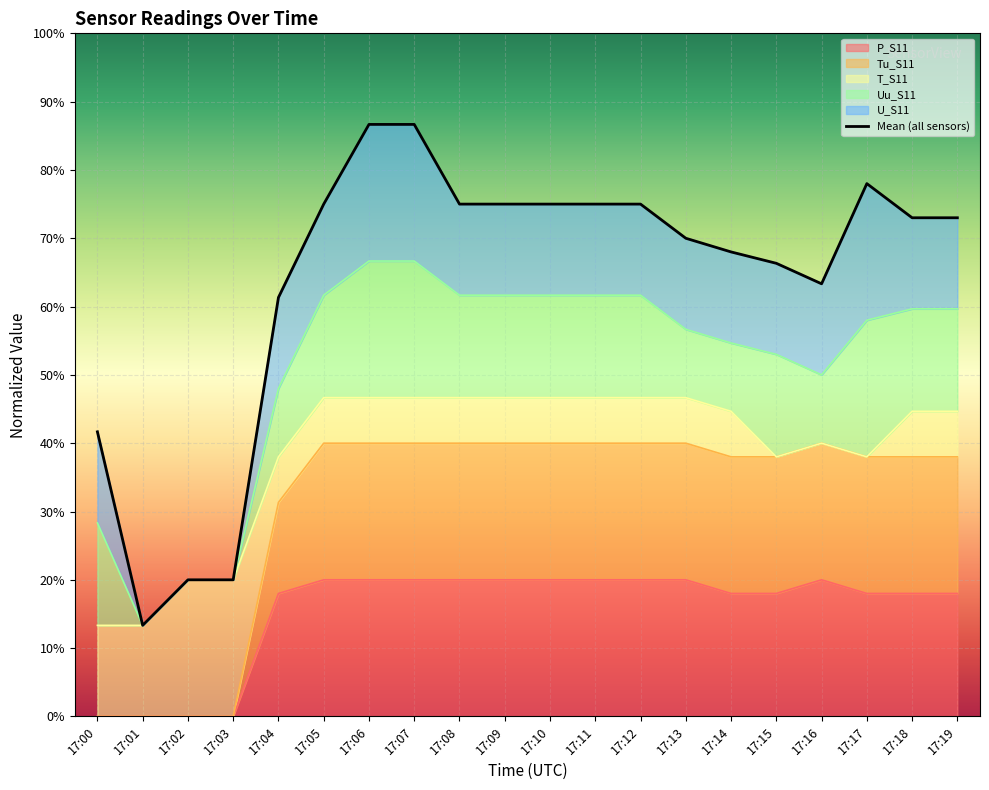

Rank the categories by value from lowest to highest.

17:01, 17:02, 17:03, 17:00, 17:04, 17:16, 17:15, 17:14, 17:13, 17:18, 17:19, 17:05, 17:08, 17:09, 17:10, 17:11, 17:12, 17:17, 17:06, 17:07